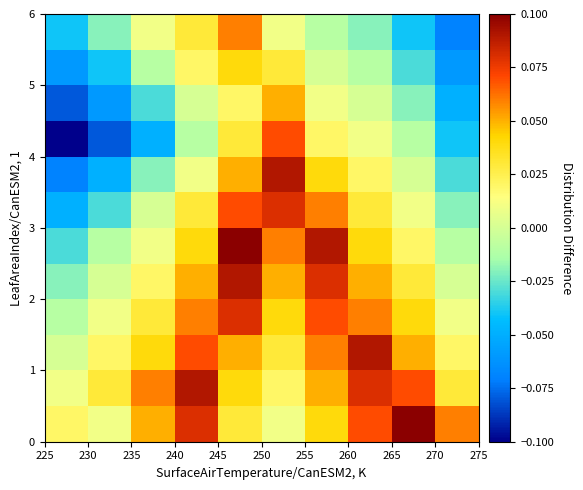

Count the number of categories in the chart.

10